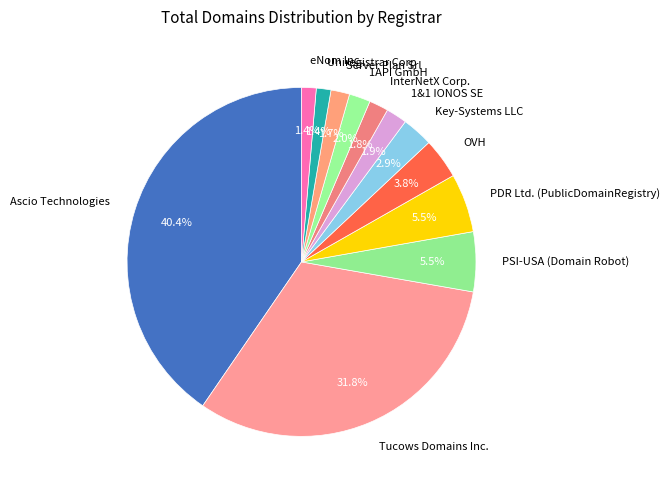

Combined, do Ascio Technologies and 1API GmbH account for over 50%?

No